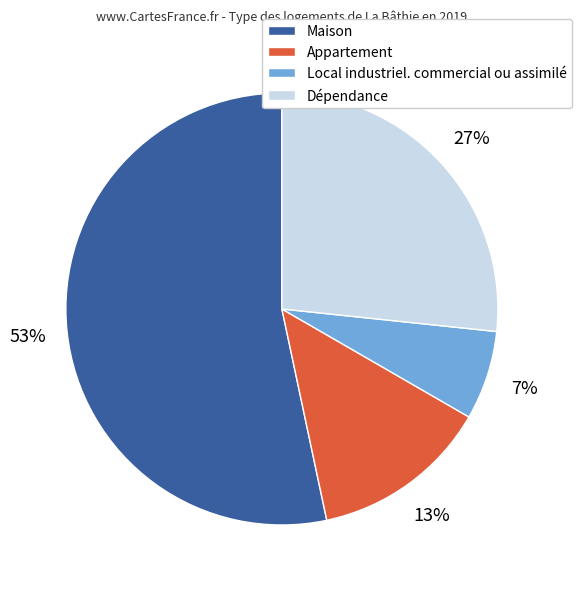

What is the ratio of the value at Local industriel. commercial ou assimilé to the value at Appartement?

0.5